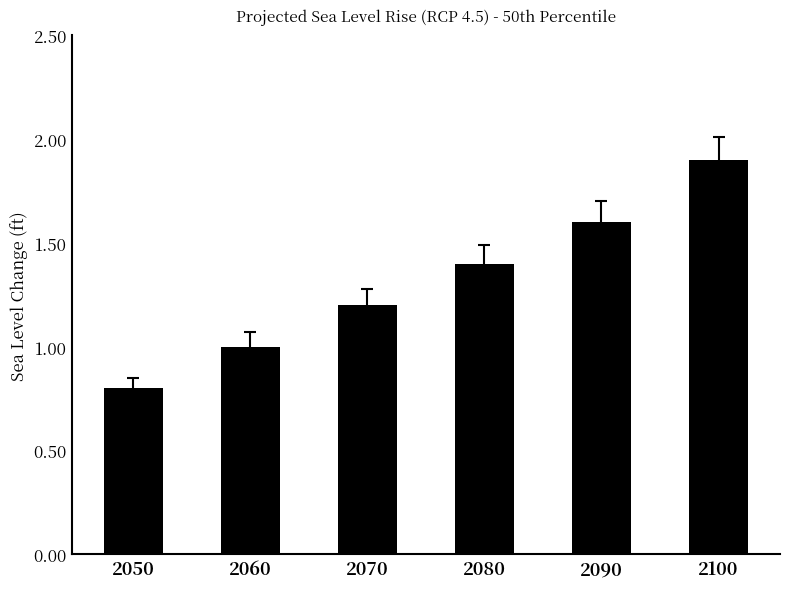

The chart shows a value of 0.8 at 2050. True or false?

True